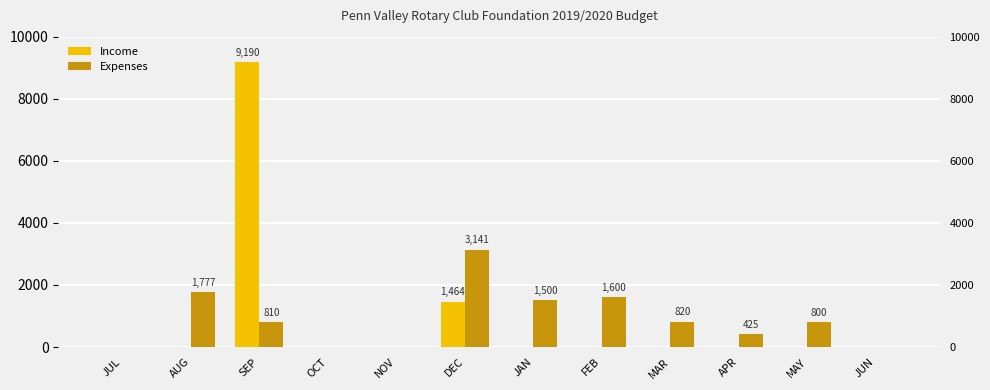

How many bars are there in each group?

2